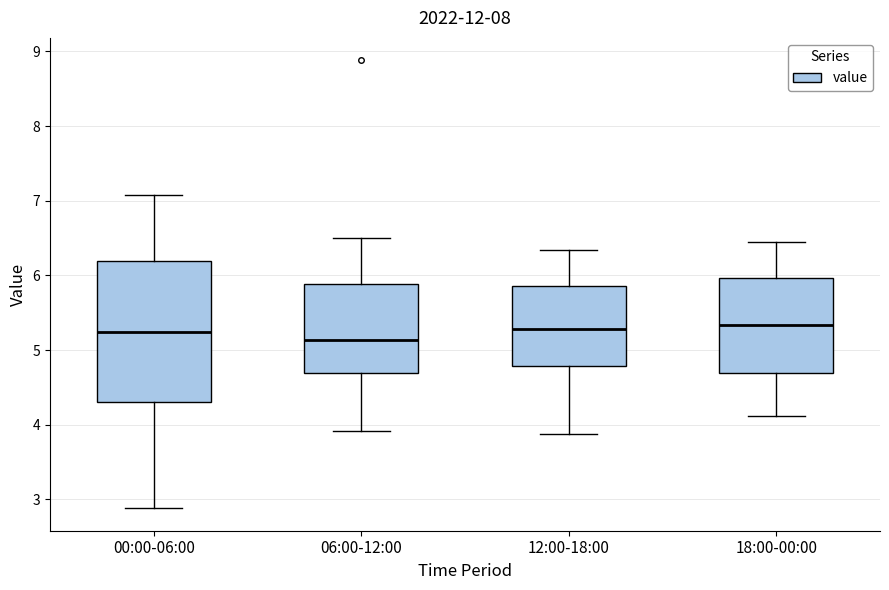

Reading left to right, transcribe this box plot: for each box, give where its median line is, the range the box spans, and where its two whiskers end, as read against the y-axis. The values are not printed on the chart, so give them approximately, as read against the axis.

00:00-06:00: median 5.2, box 4.3 to 6.2, whiskers 2.9 to 7.1
06:00-12:00: median 5.1, box 4.7 to 5.9, whiskers 3.9 to 6.5
12:00-18:00: median 5.3, box 4.8 to 5.9, whiskers 3.9 to 6.3
18:00-00:00: median 5.3, box 4.7 to 6.0, whiskers 4.1 to 6.4